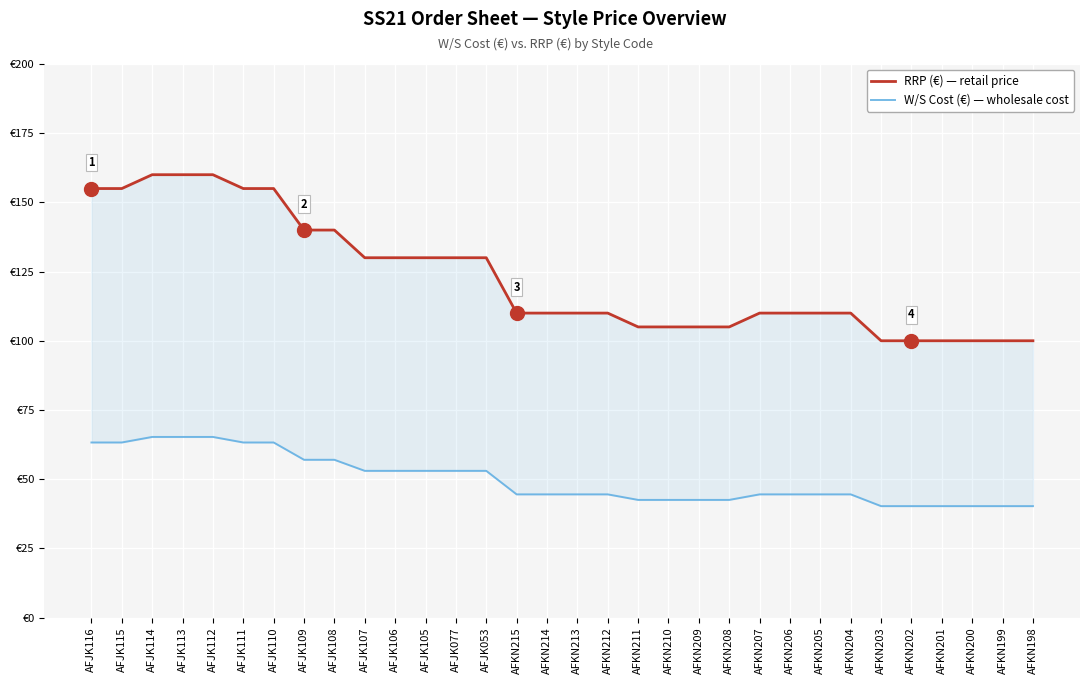

Between AFKN209 and AFJK114, which is larger?

AFJK114